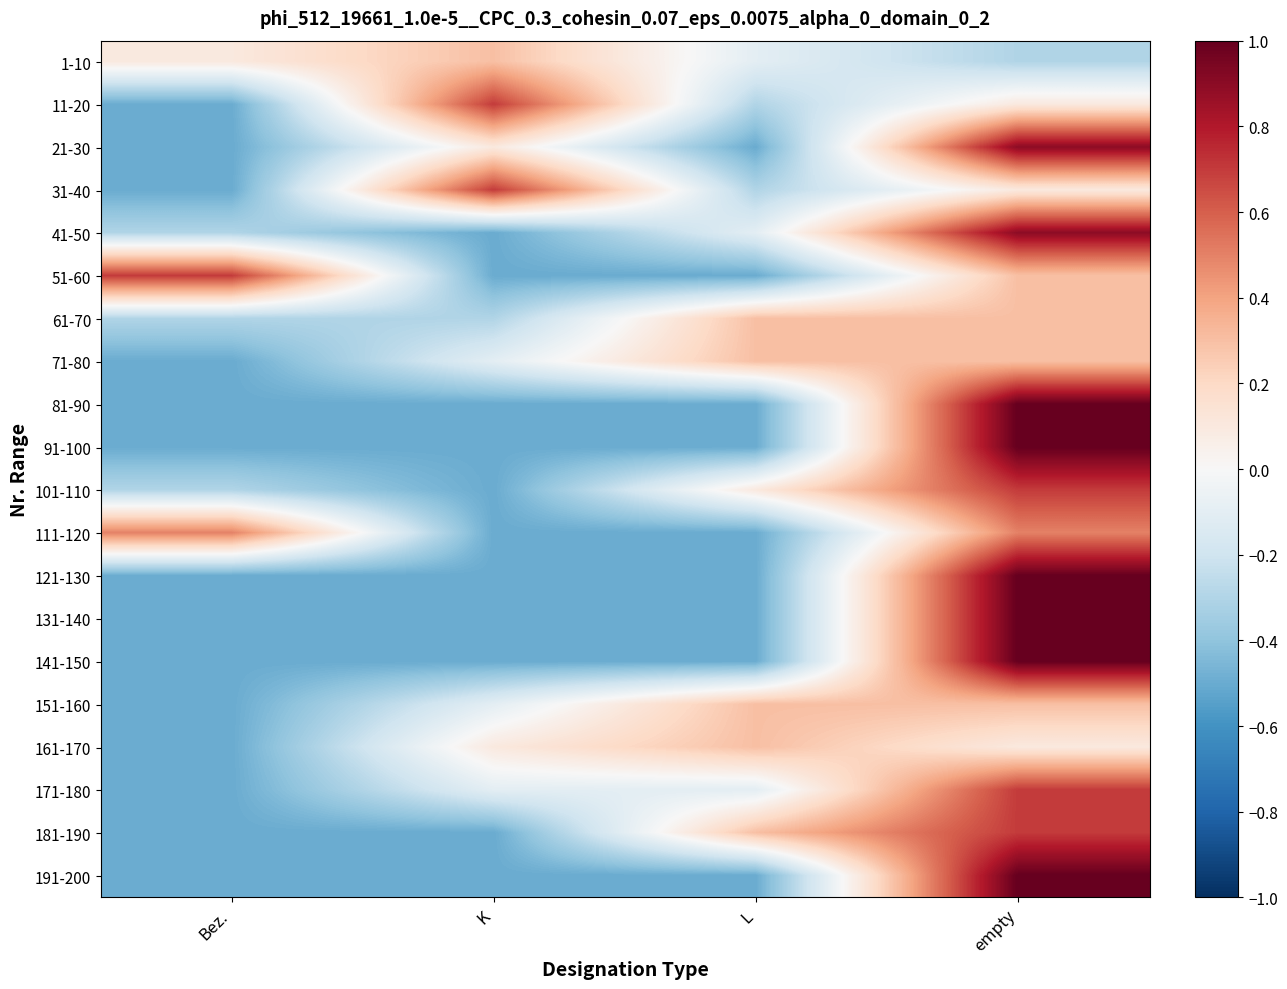

Between L and empty, which is larger?

L